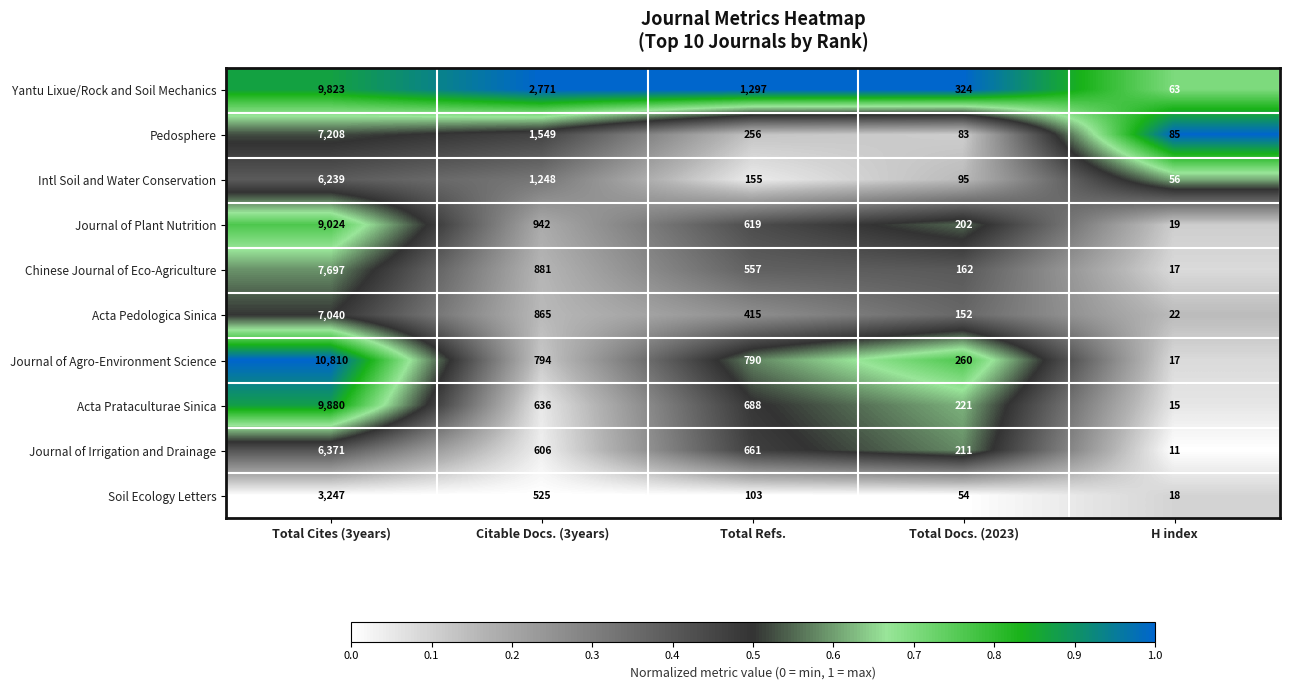

What is the difference between the maximum and minimum values in the Intl Soil and Water Conservation series?

6183